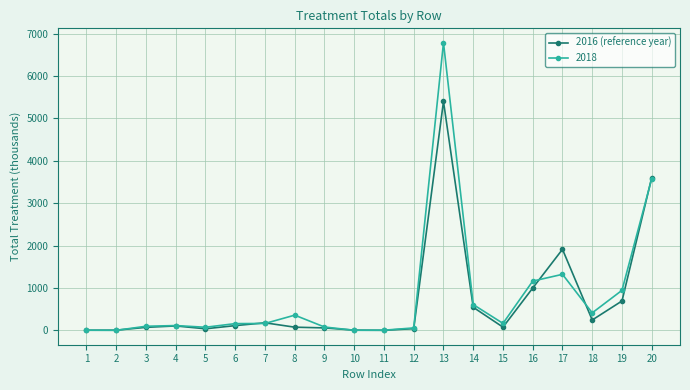

The value of 2018 at 7 is 165.5. True or false?

True